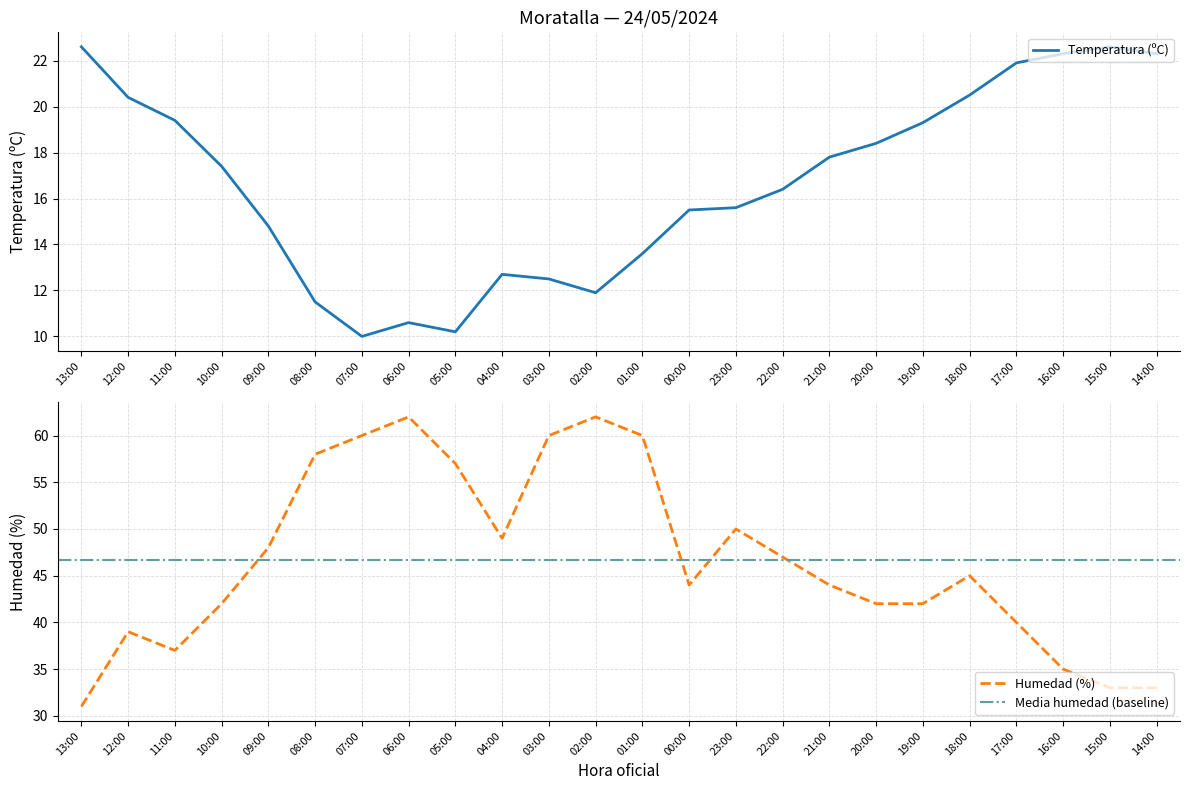

List the series in order of their overall mean, highest first.

Humedad (%), Temperatura (ºC)